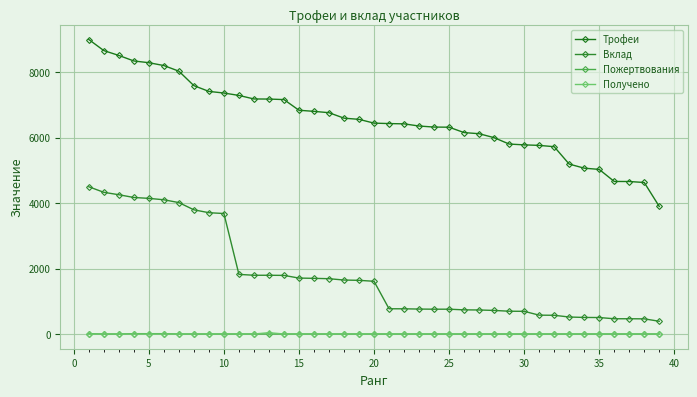

True or false: Вклад and Получено intersect in this chart.

False